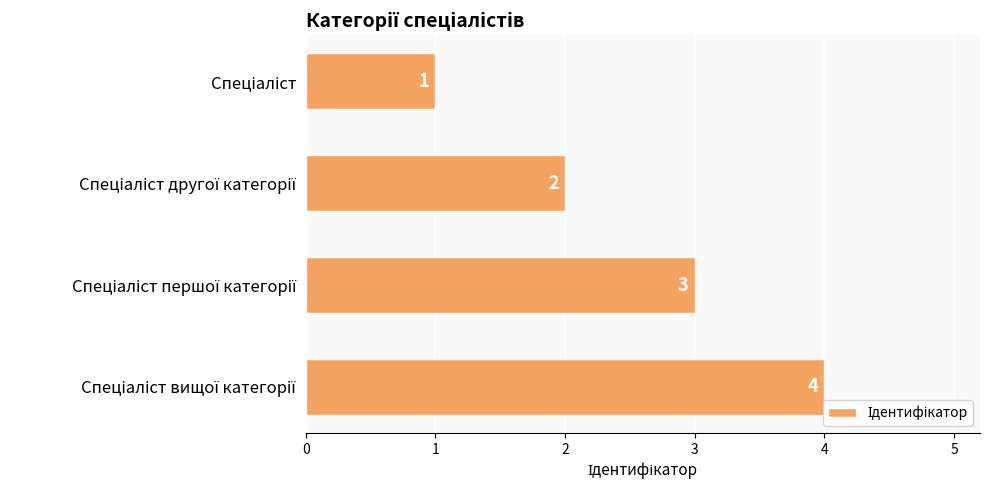

What is the value of the 2nd bar from the top?

2